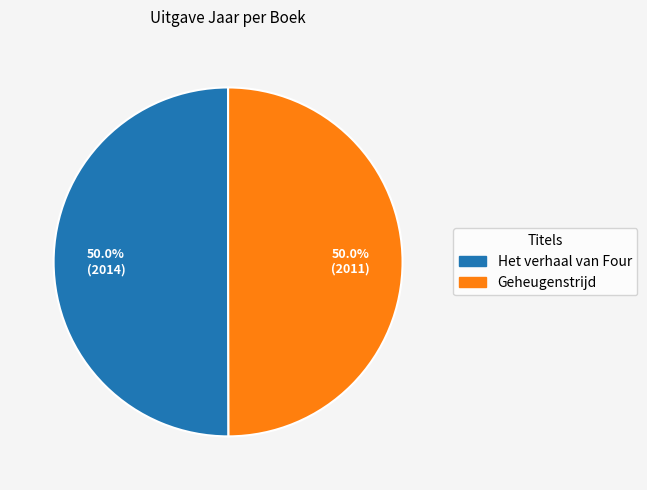

To the nearest percent, what is the average slice percentage?

50%